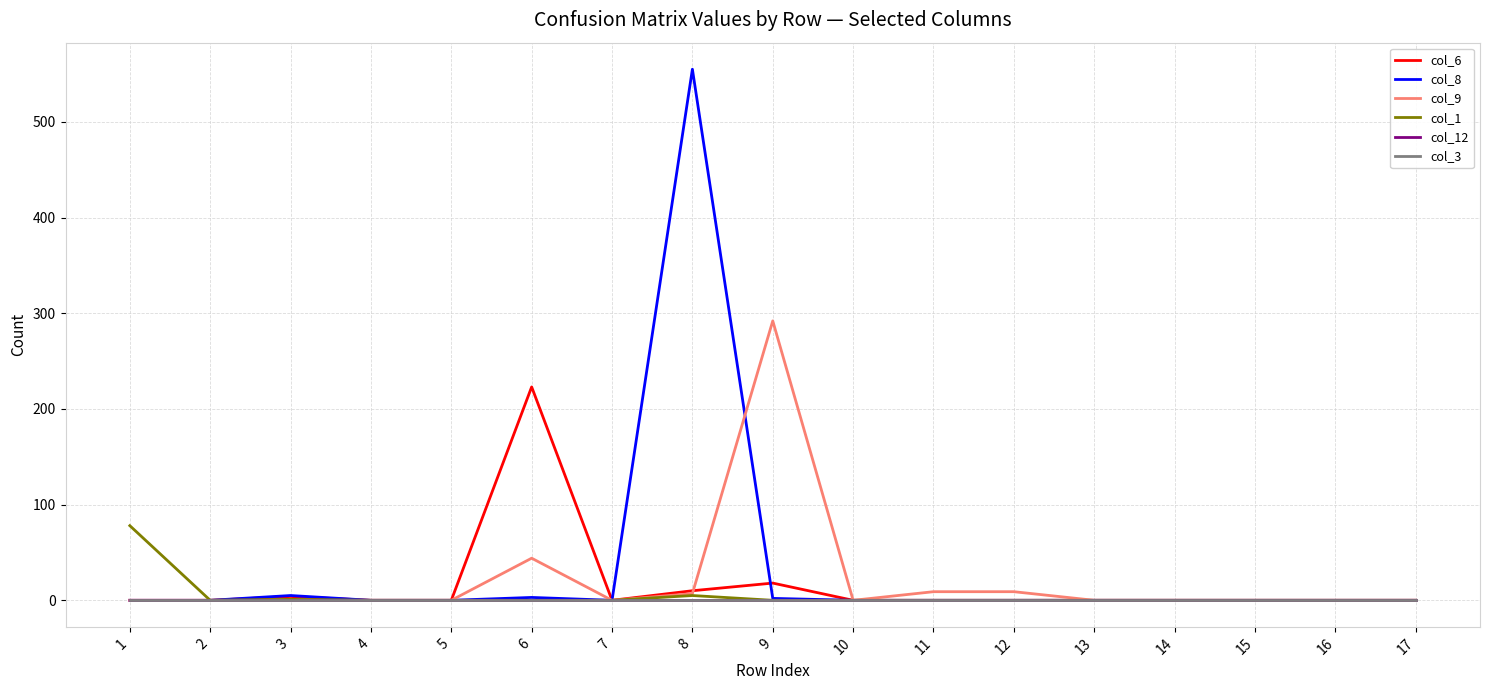

Which category has the highest value in the col_6 series?

6